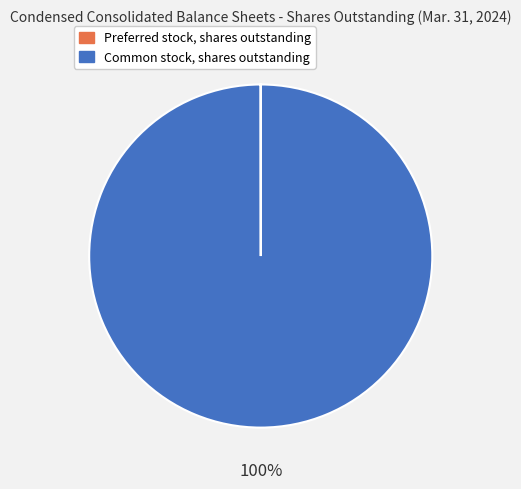

Is Common stock, shares outstanding the majority of the pie?

Yes